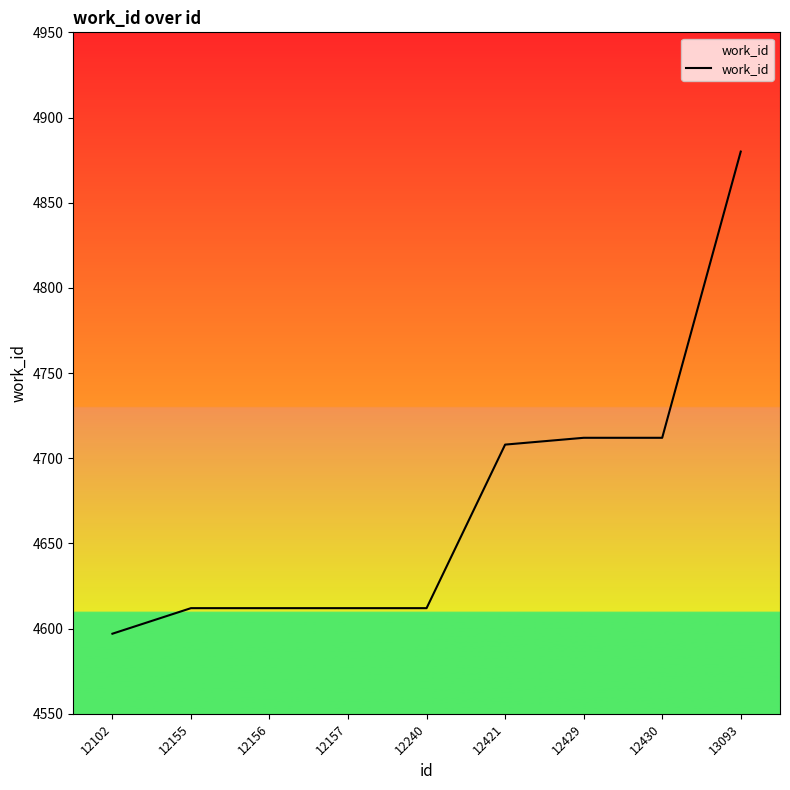

What is the minimum value shown in the chart?

4597